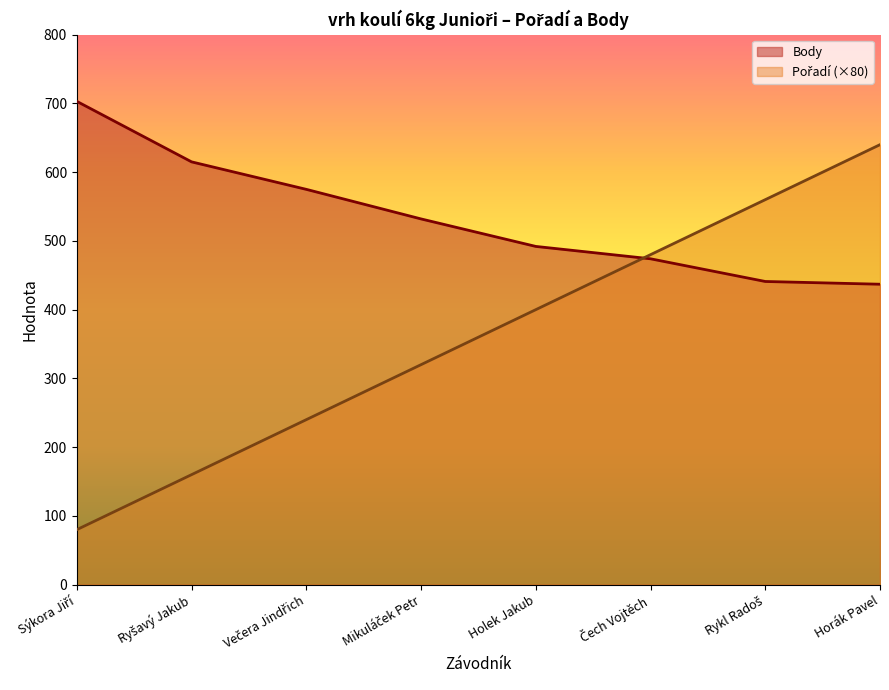

What is the lowest value of the Body series?

437